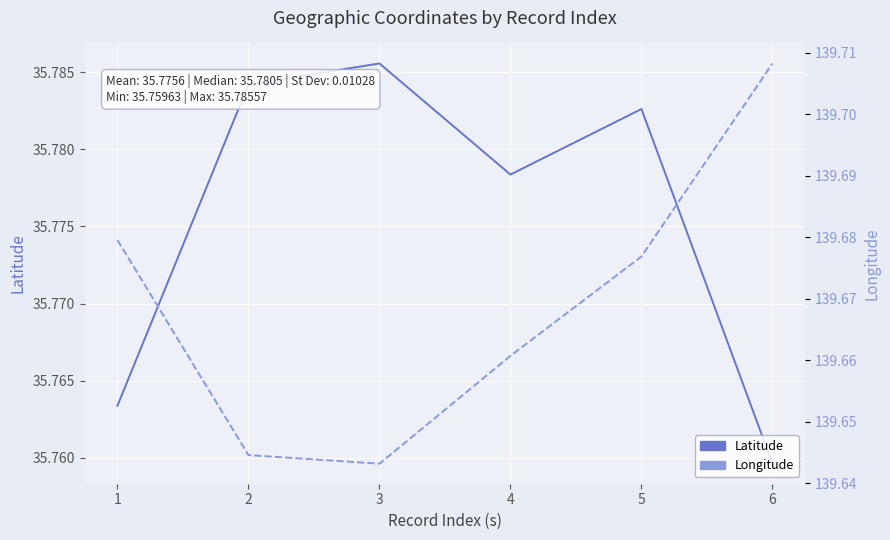

What is the value of the Latitude point at the 6th from the left?

35.8